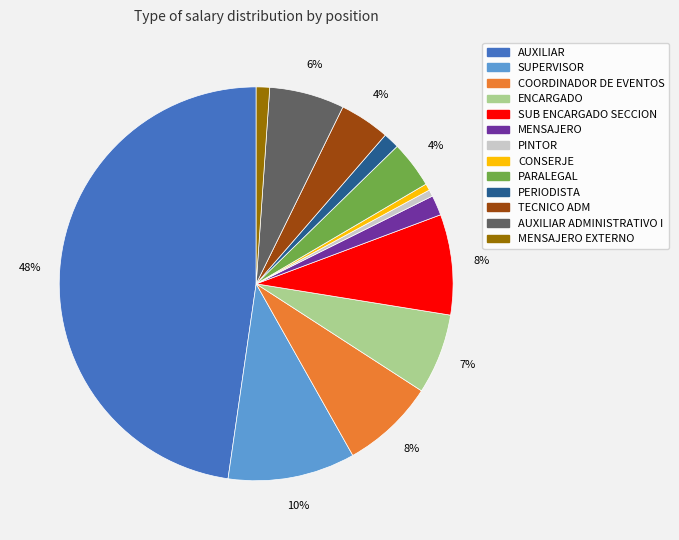

Does any single category account for the majority?

No